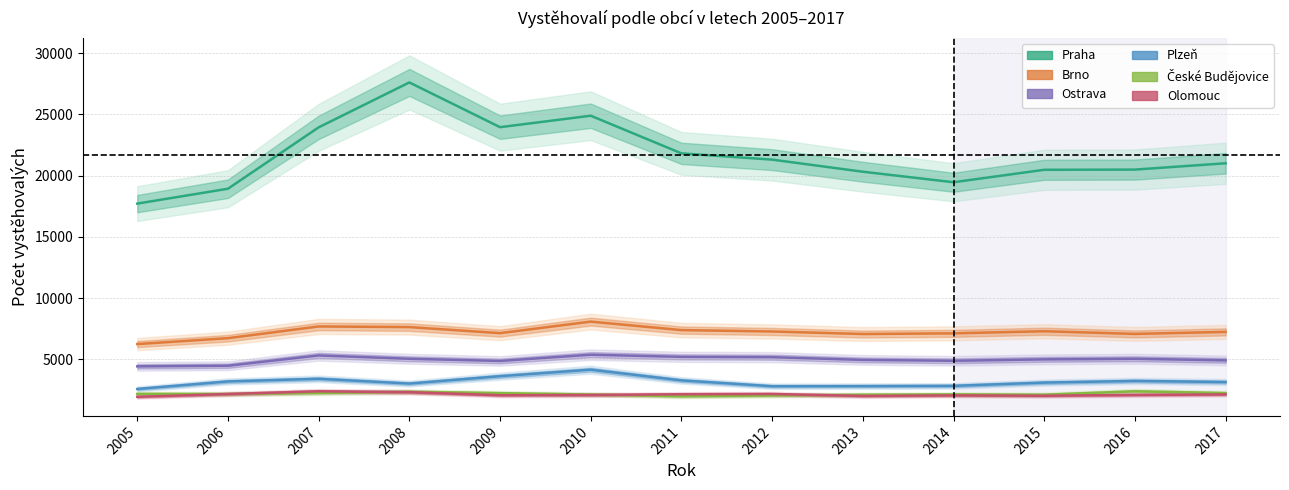

Which category has the highest value in the Brno series?

2010